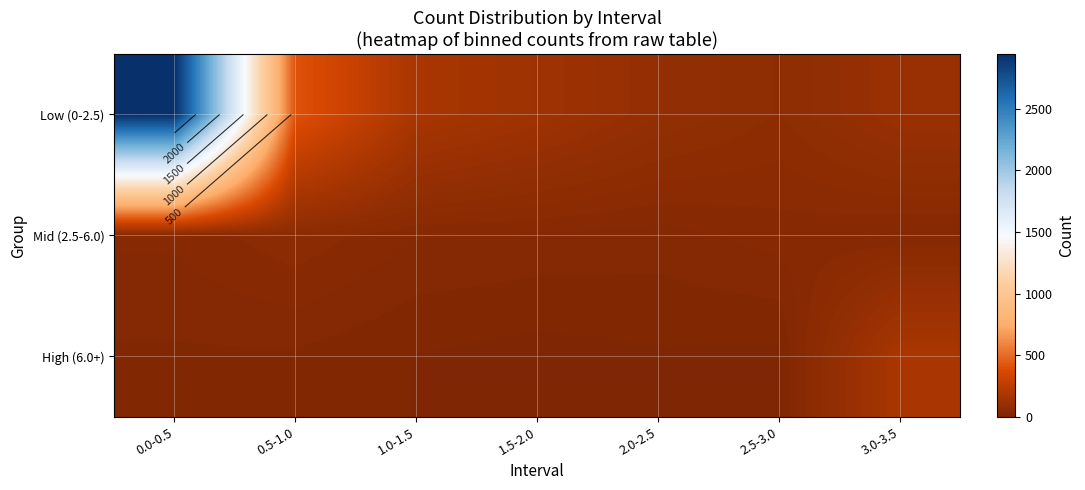

Which has a higher value, 1.0-1.5 or 2.0-2.5?

1.0-1.5